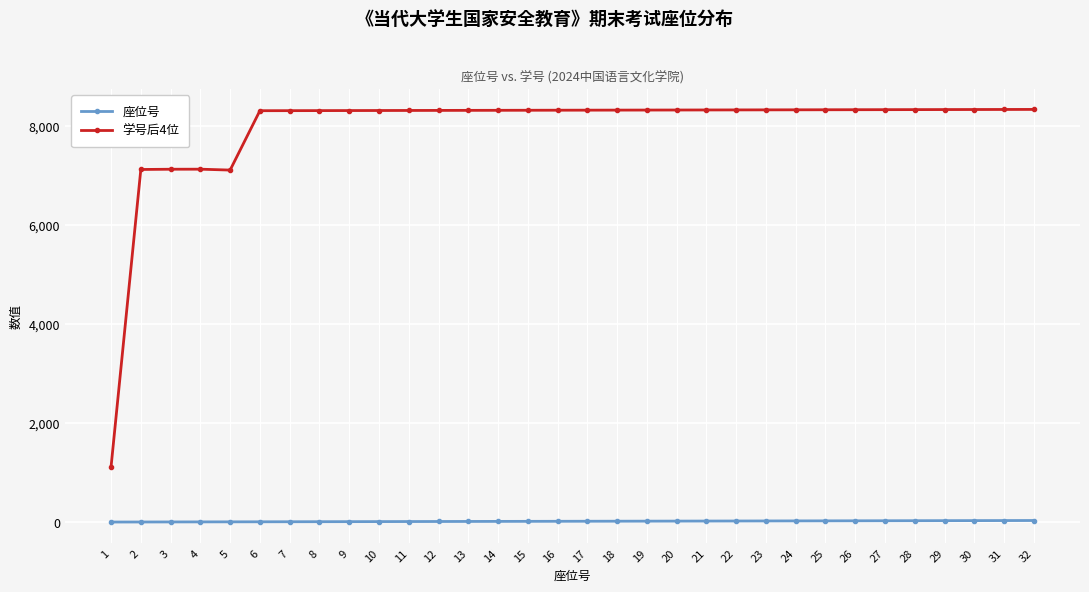

Is the value of 座位号 at 30 greater than the value of 学号后4位 at 8?

No